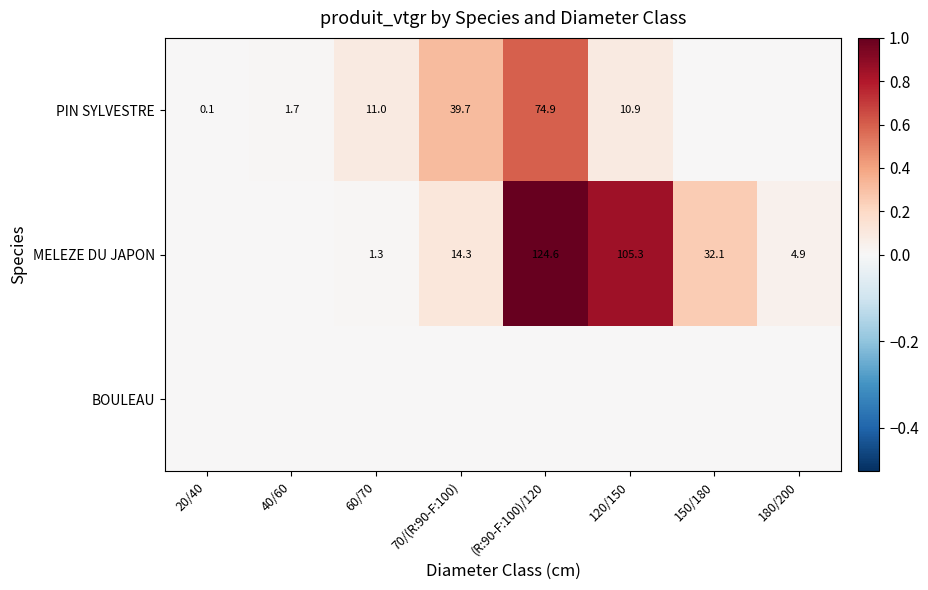

True or false: PIN SYLVESTRE has a value of 10.9 at 120/150.

True